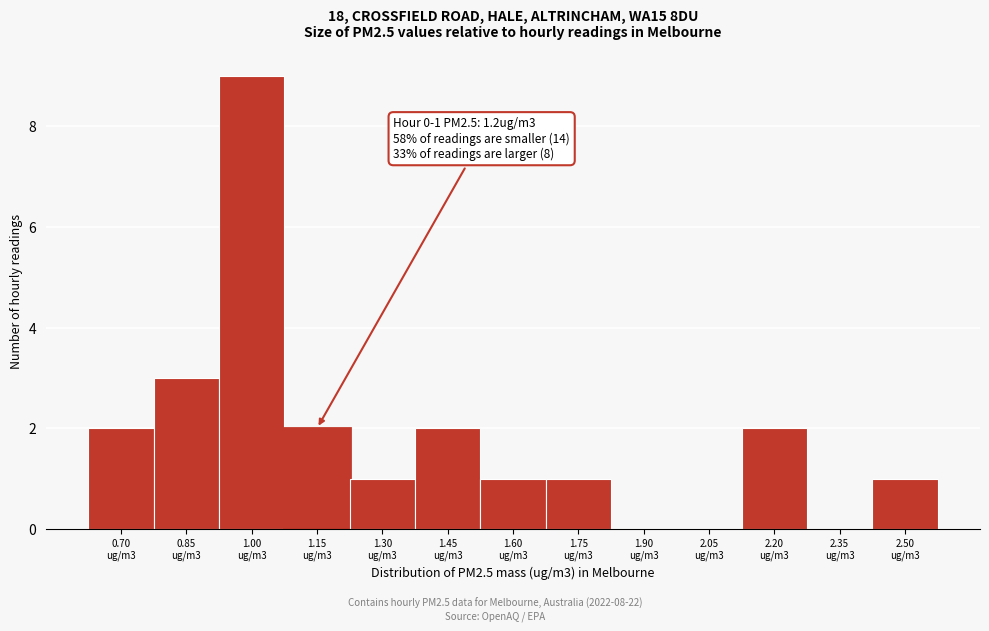

What is the greatest value displayed?

9